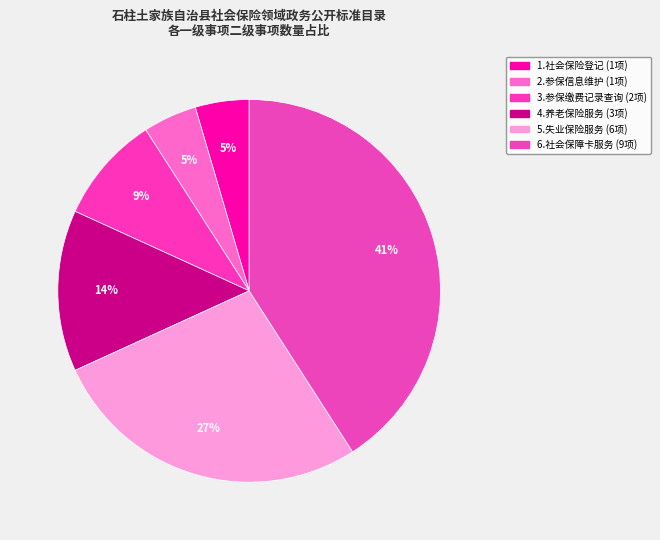

Count the number of slices in the pie.

6